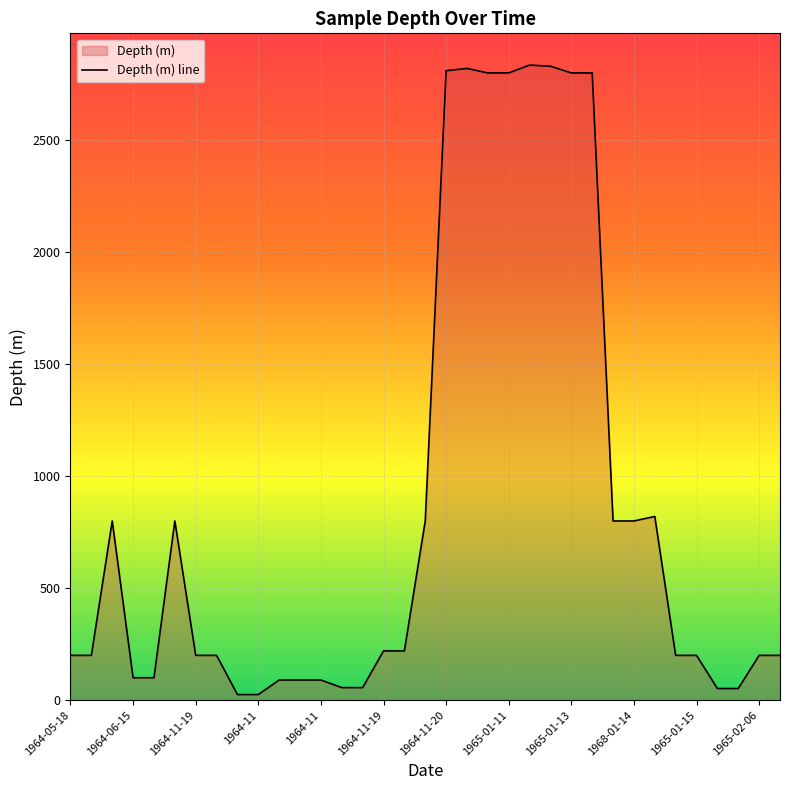

What is the change in value from 1964-11-20 to 1965-01-11?

-10